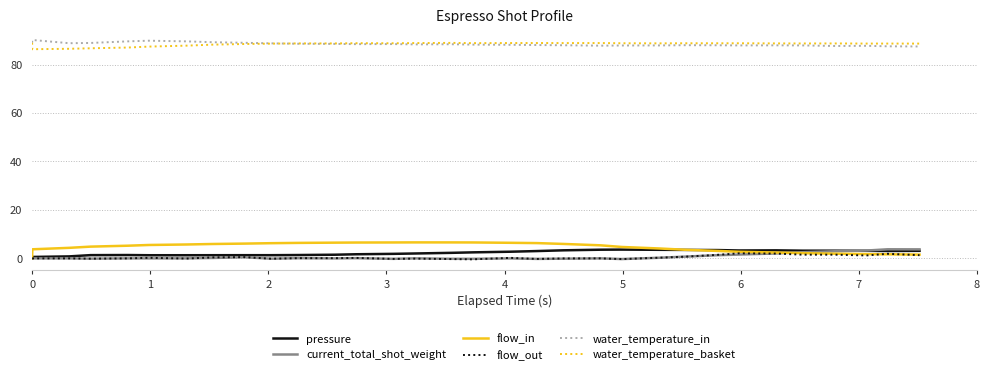

What is the maximum value for flow_out?

2.1